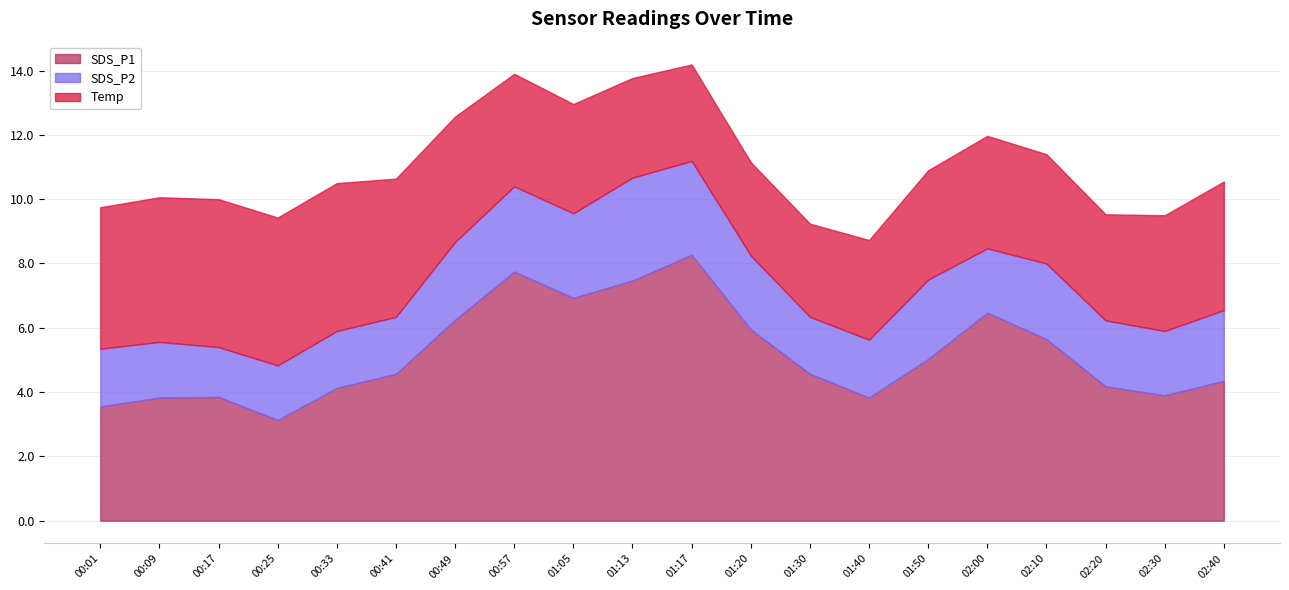

Reading left to right, what are all the values shown in this chart?

SDS_P1: 3.5	3.8	3.9	3.1	4.1	4.6	6.2	7.8	6.9	7.5	8.3	6.0	4.6	3.8	5.0	6.5	5.7	4.2	3.9	4.3
SDS_P2: 1.8	1.7	1.6	1.7	1.8	1.8	2.4	2.6	2.6	3.2	2.9	2.3	1.8	1.8	2.5	2.0	2.4	2.0	2.0	2.2
Temp: 4.4	4.5	4.6	4.6	4.6	4.3	3.9	3.5	3.4	3.1	3.0	2.9	2.9	3.1	3.4	3.5	3.4	3.3	3.6	4.0